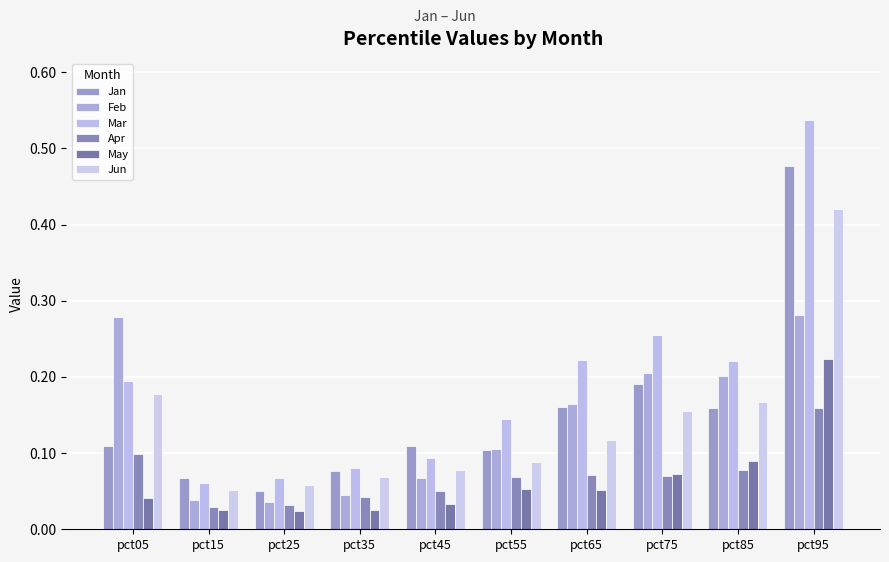

At how many categories does at least one series exceed 0?

10